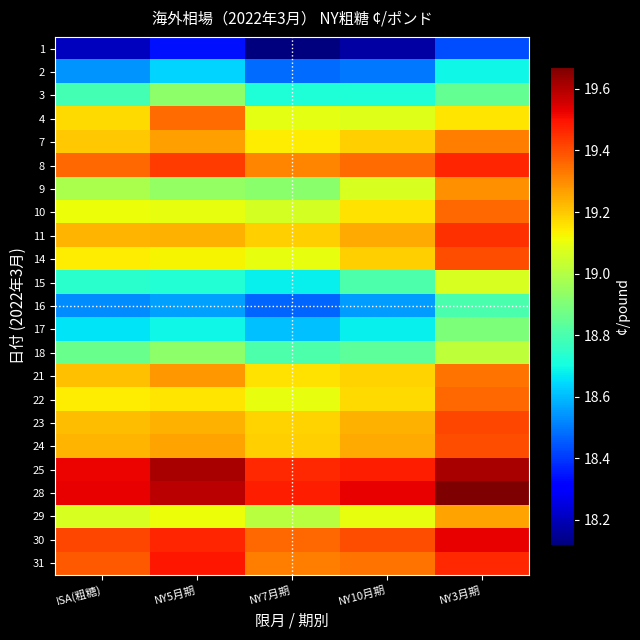

Reading right to left, list all the values displayed in this chart.

1: NY3月期=18.4	NY10月期=18.2	NY7月期=18.1	NY5月期=18.3	ISA(粗糖)=18.2
2: NY3月期=18.7	NY10月期=18.5	NY7月期=18.5	NY5月期=18.6	ISA(粗糖)=18.5
3: NY3月期=18.9	NY10月期=18.7	NY7月期=18.7	NY5月期=18.9	ISA(粗糖)=18.8
4: NY3月期=19.1	NY10月期=19.1	NY7月期=19.1	NY5月期=19.4	ISA(粗糖)=19.2
7: NY3月期=19.3	NY10月期=19.2	NY7月期=19.1	NY5月期=19.3	ISA(粗糖)=19.2
8: NY3月期=19.5	NY10月期=19.4	NY7月期=19.3	NY5月期=19.4	ISA(粗糖)=19.4
9: NY3月期=19.3	NY10月期=19.1	NY7月期=18.9	NY5月期=18.9	ISA(粗糖)=19.0
10: NY3月期=19.4	NY10月期=19.2	NY7月期=19.1	NY5月期=19.1	ISA(粗糖)=19.1
11: NY3月期=19.4	NY10月期=19.2	NY7月期=19.2	NY5月期=19.2	ISA(粗糖)=19.2
14: NY3月期=19.4	NY10月期=19.2	NY7月期=19.1	NY5月期=19.1	ISA(粗糖)=19.1
15: NY3月期=19.1	NY10月期=18.8	NY7月期=18.7	NY5月期=18.7	ISA(粗糖)=18.7
16: NY3月期=18.8	NY10月期=18.6	NY7月期=18.5	NY5月期=18.6	ISA(粗糖)=18.5
17: NY3月期=18.9	NY10月期=18.7	NY7月期=18.6	NY5月期=18.7	ISA(粗糖)=18.7
18: NY3月期=19.0	NY10月期=18.8	NY7月期=18.8	NY5月期=18.9	ISA(粗糖)=18.9
21: NY3月期=19.3	NY10月期=19.2	NY7月期=19.2	NY5月期=19.3	ISA(粗糖)=19.2
22: NY3月期=19.4	NY10月期=19.2	NY7月期=19.1	NY5月期=19.1	ISA(粗糖)=19.1
23: NY3月期=19.4	NY10月期=19.2	NY7月期=19.2	NY5月期=19.2	ISA(粗糖)=19.2
24: NY3月期=19.4	NY10月期=19.2	NY7月期=19.2	NY5月期=19.3	ISA(粗糖)=19.2
25: NY3月期=19.6	NY10月期=19.5	NY7月期=19.5	NY5月期=19.6	ISA(粗糖)=19.5
28: NY3月期=19.7	NY10月期=19.5	NY7月期=19.5	NY5月期=19.6	ISA(粗糖)=19.5
29: NY3月期=19.3	NY10月期=19.1	NY7月期=19.0	NY5月期=19.1	ISA(粗糖)=19.1
30: NY3月期=19.5	NY10月期=19.4	NY7月期=19.4	NY5月期=19.5	ISA(粗糖)=19.4
31: NY3月期=19.5	NY10月期=19.3	NY7月期=19.3	NY5月期=19.5	ISA(粗糖)=19.4